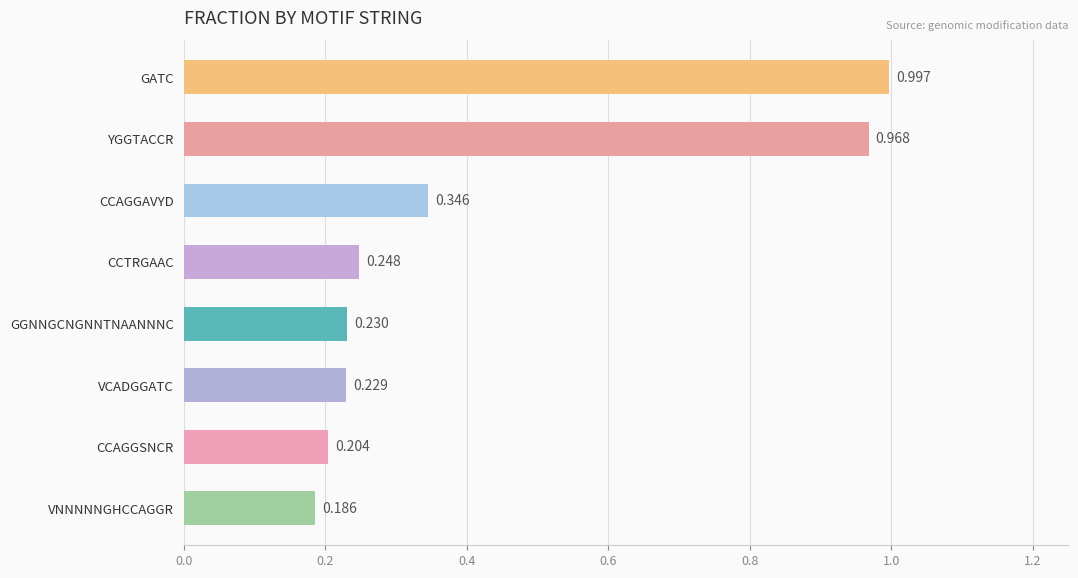

What is the label of the 6th bar from the top?

VCADGGATC